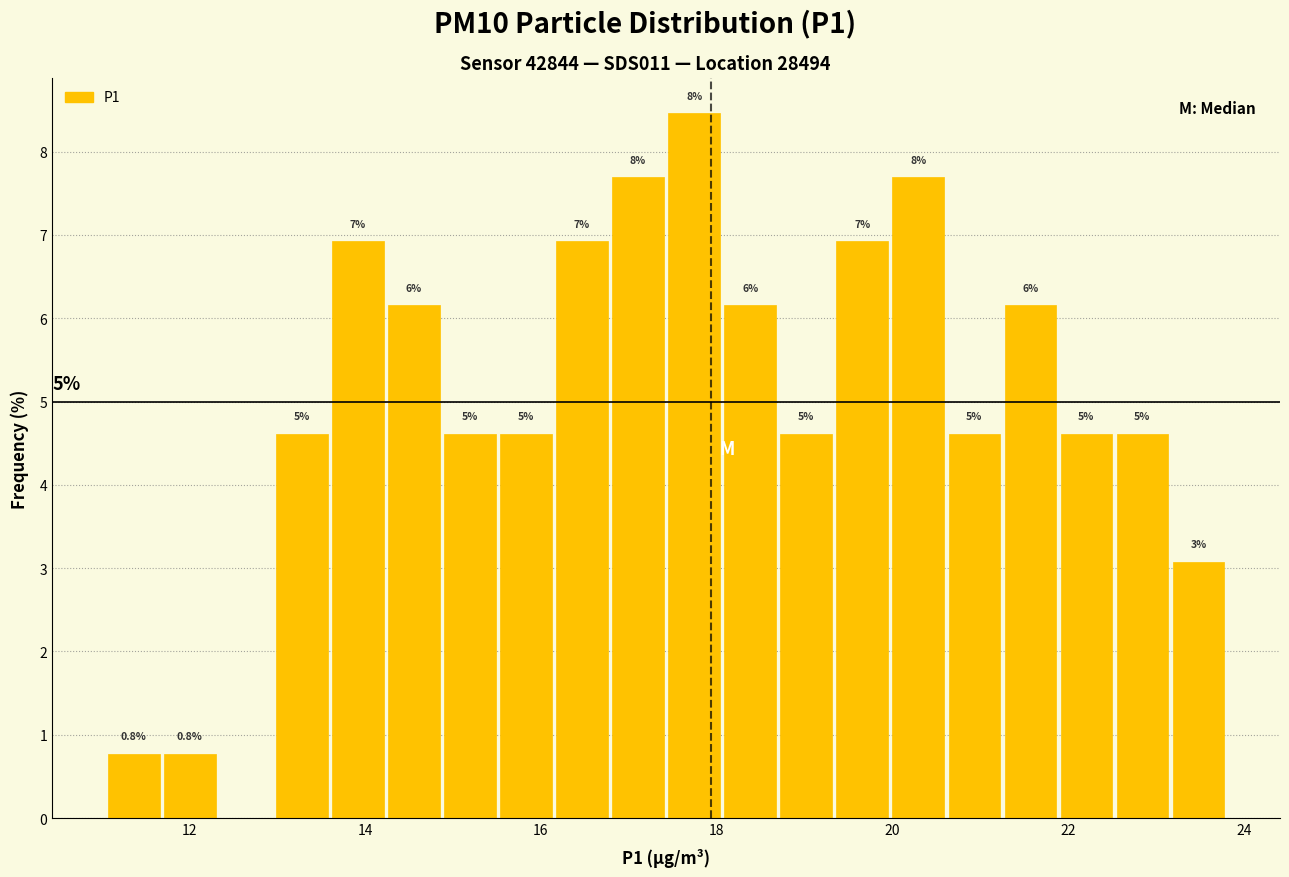

Around what value on the x-axis is the tallest bar? Give the approximate position of its centre, as read against the axis.

17.8